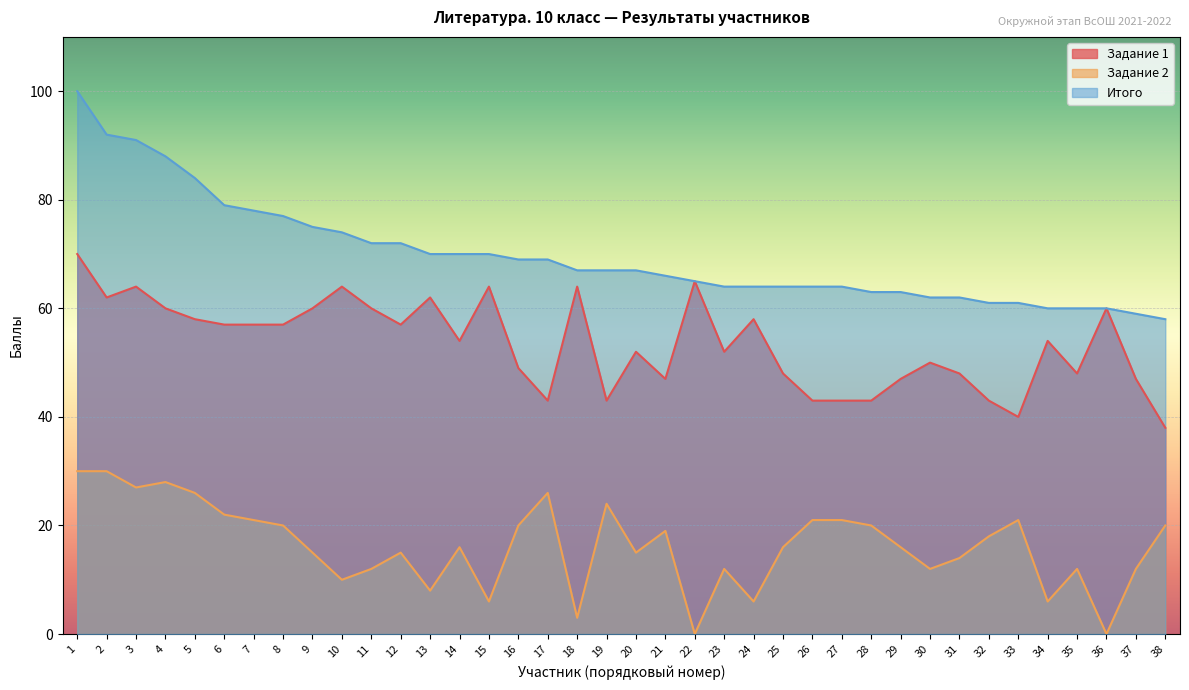

Which series has the largest total across all categories?

Итого